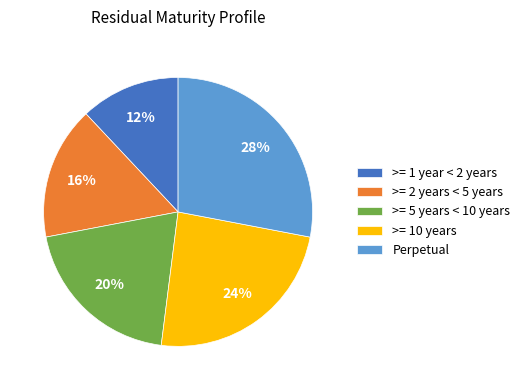

How many segments does this pie chart have?

5